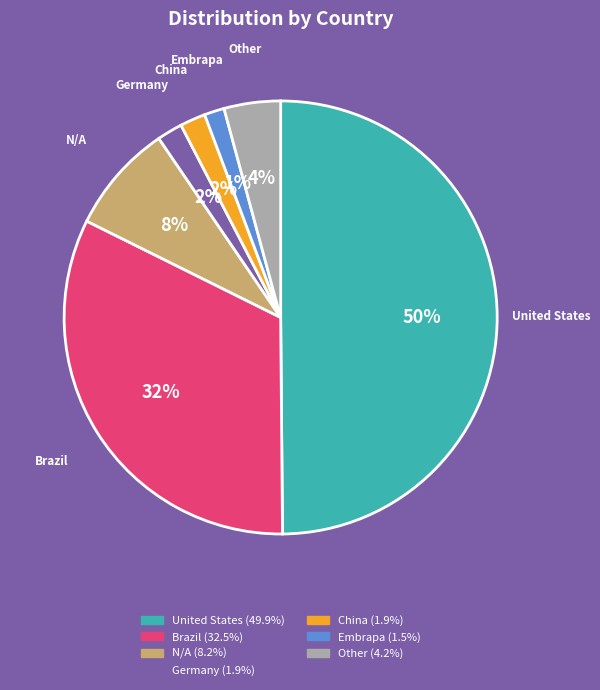

To the nearest percent, what is the average slice percentage?

14%